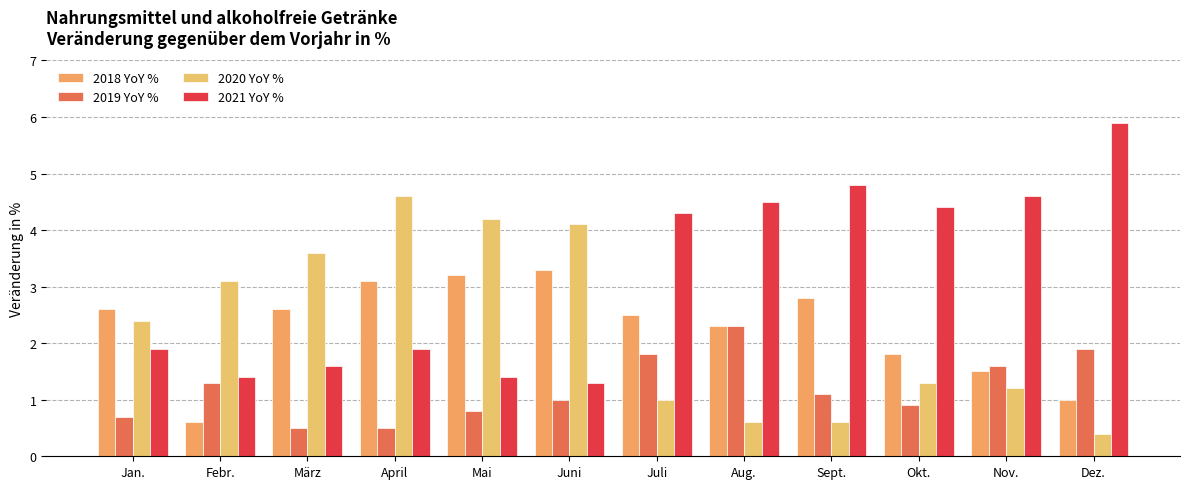

Which series has the largest total across all categories?

2021 YoY %